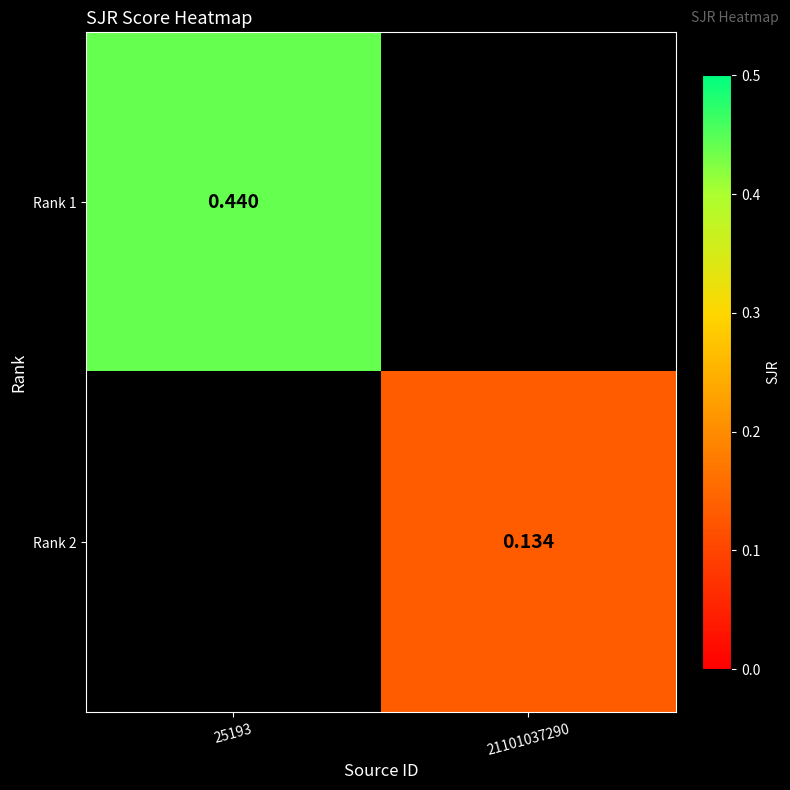

Is it true that Rank 1 equals 0.2 at 25193?

False